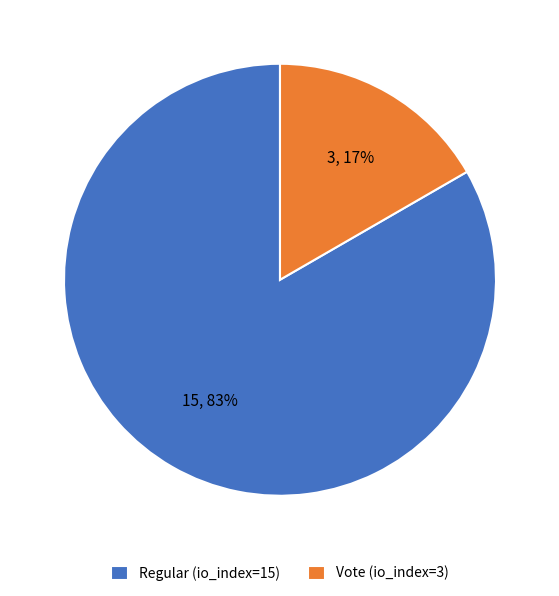

Does Vote (io_index=3) represent more than half of the total?

No